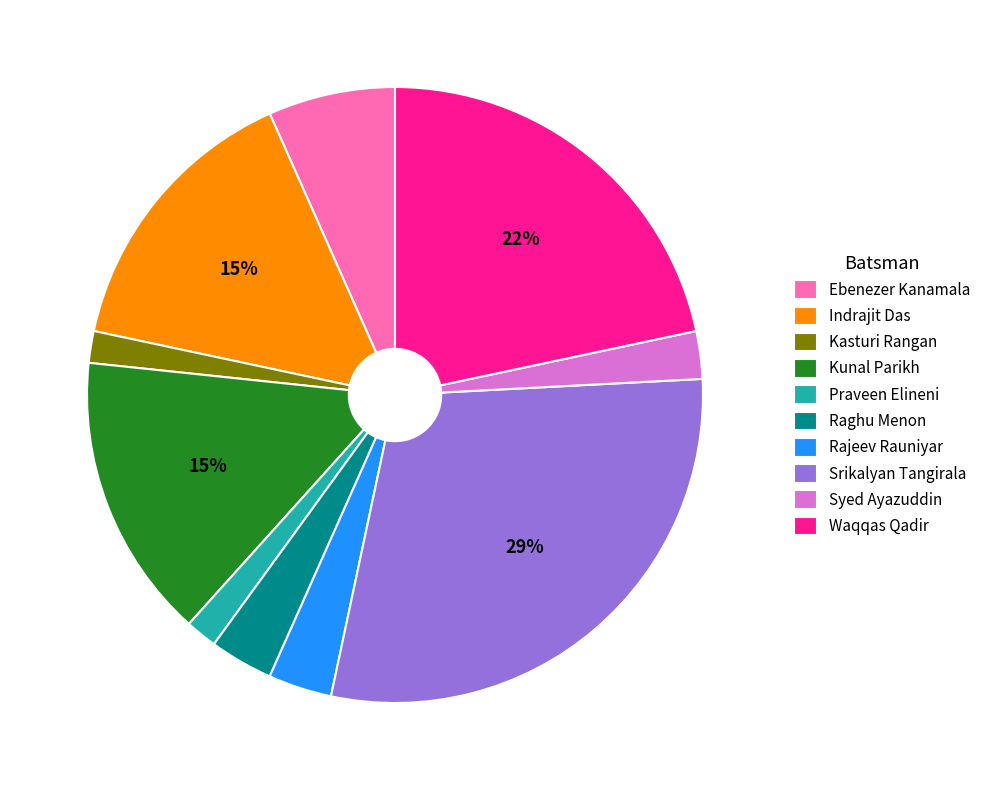

Combined, do Kasturi Rangan and Syed Ayazuddin account for over 50%?

No